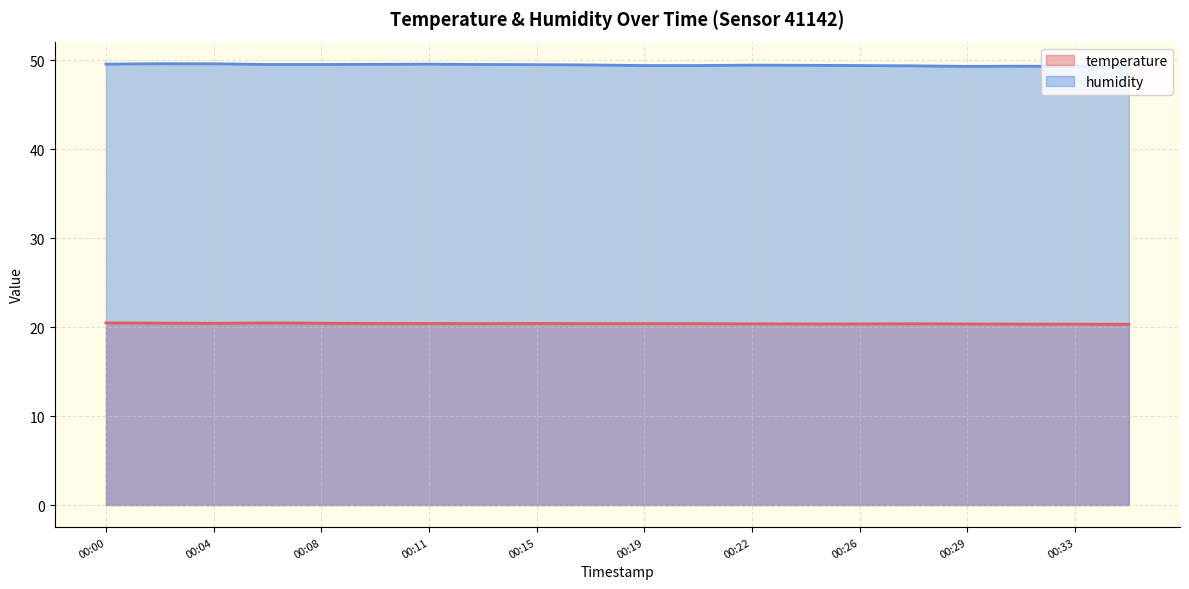

Is it true that humidity (line) equals 49.4 at 13?

True